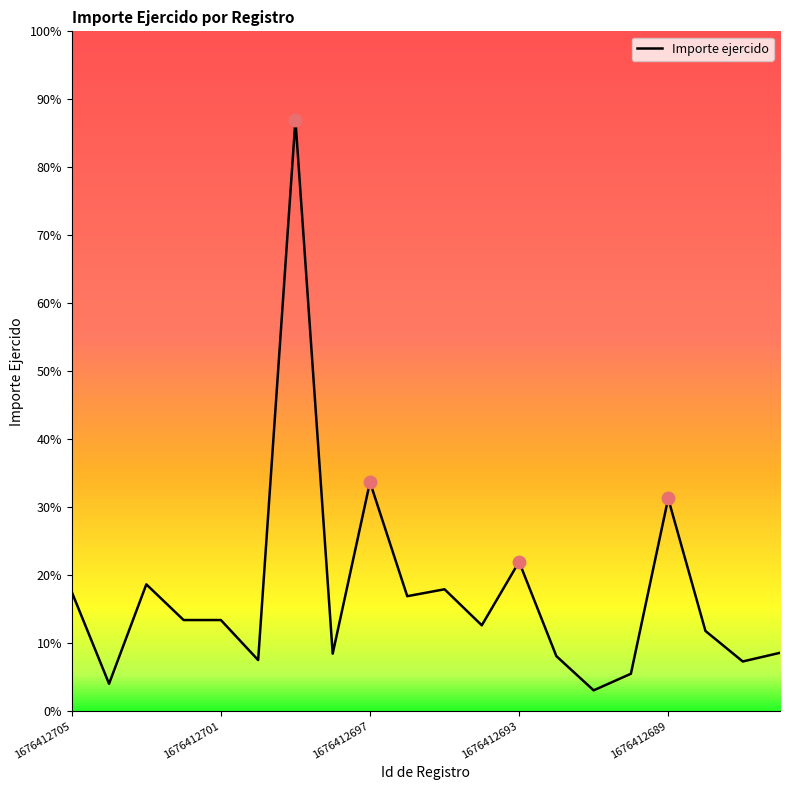

Is this an area chart (filled region under the line)?

No